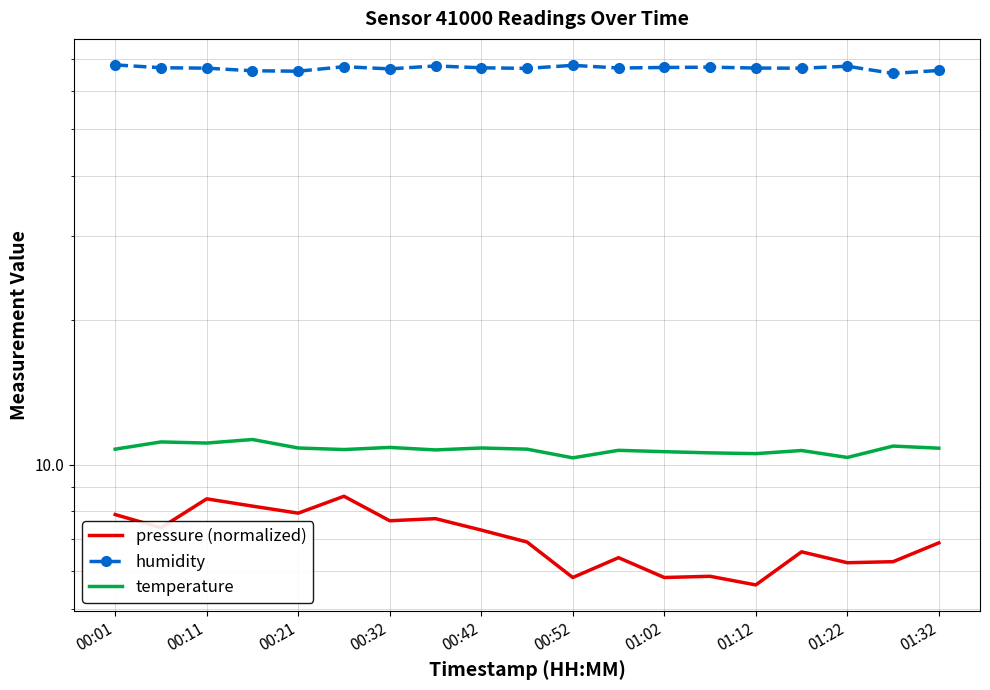

True or false: temperature and pressure (normalized) cross at least once.

False